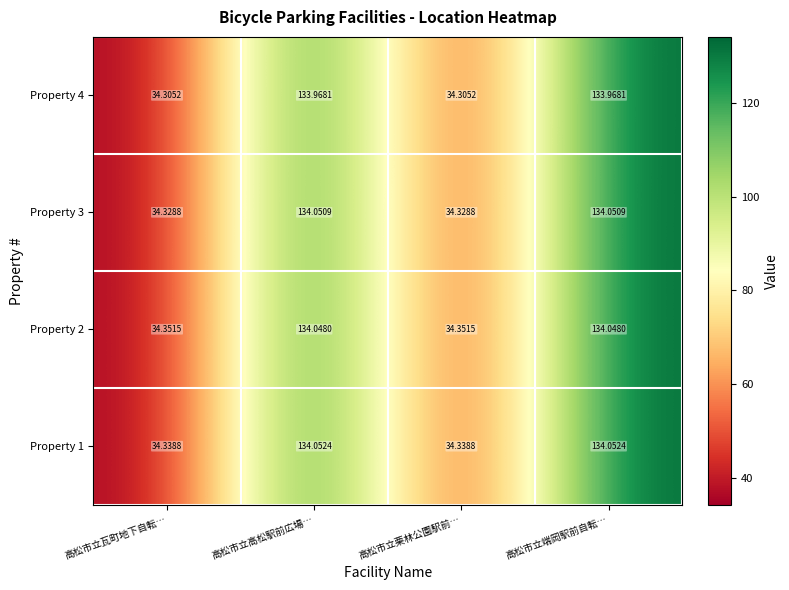

Is the value of Property 4 at 高松市立瓦町地下自転… greater than the value of Property 3 at 高松市立瓦町地下自転…?

No